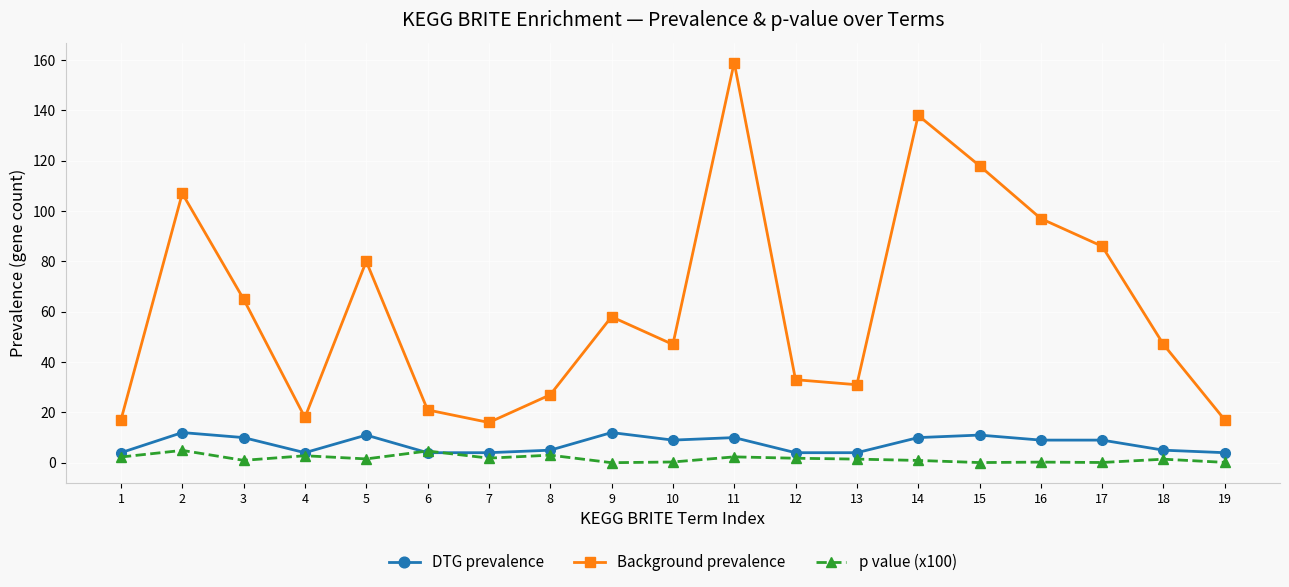

Rank the series by their maximum value, from lowest to highest.

p value (x100), DTG prevalence, Background prevalence